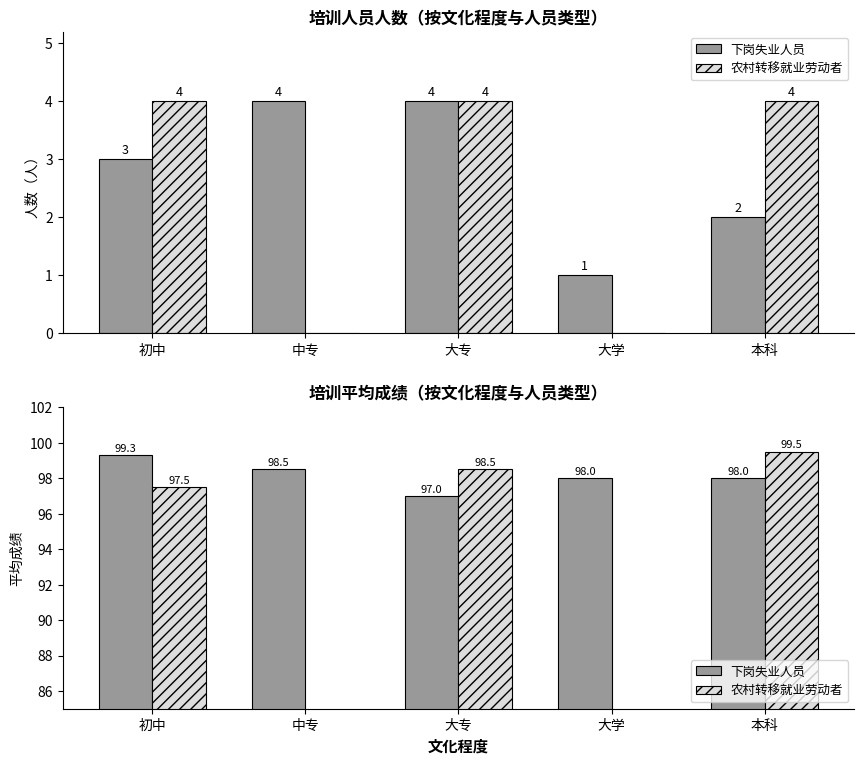

Is it true that 下岗失业人员 equals 99.3 at 初中?

True